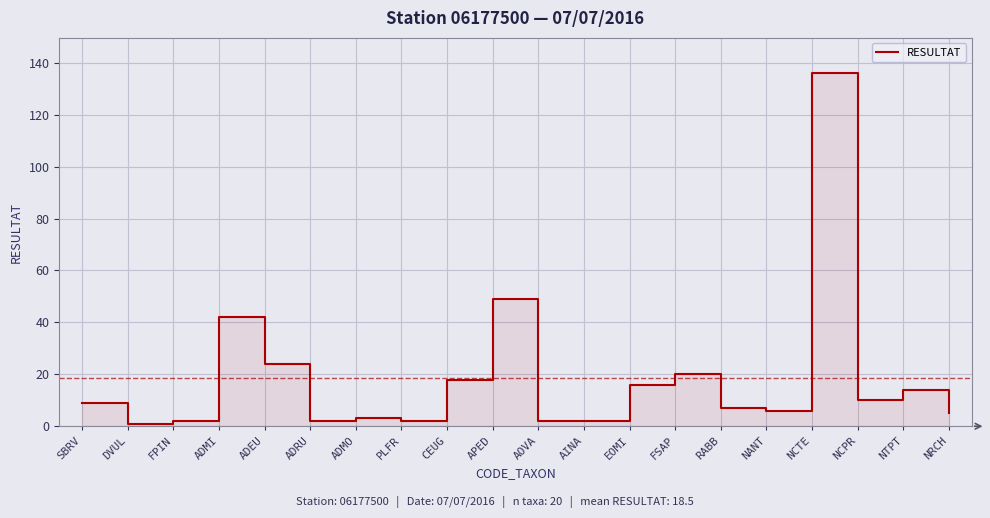

What is the average value?

18